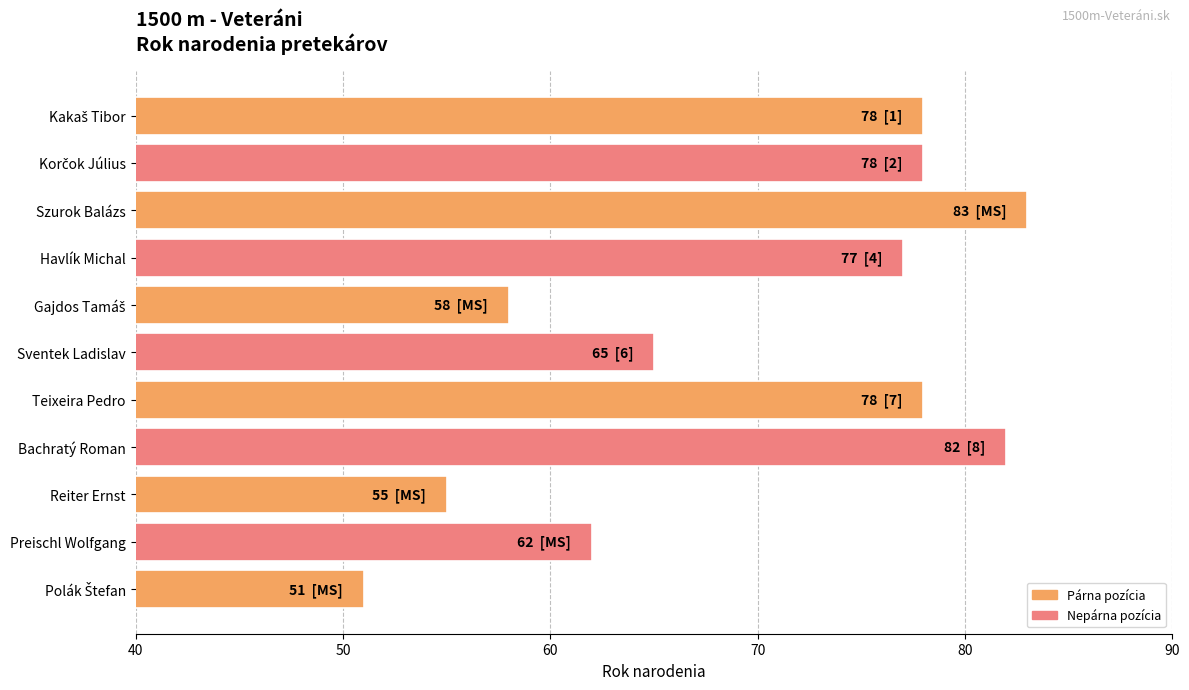

At which label is the value closest to 67?

Sventek Ladislav